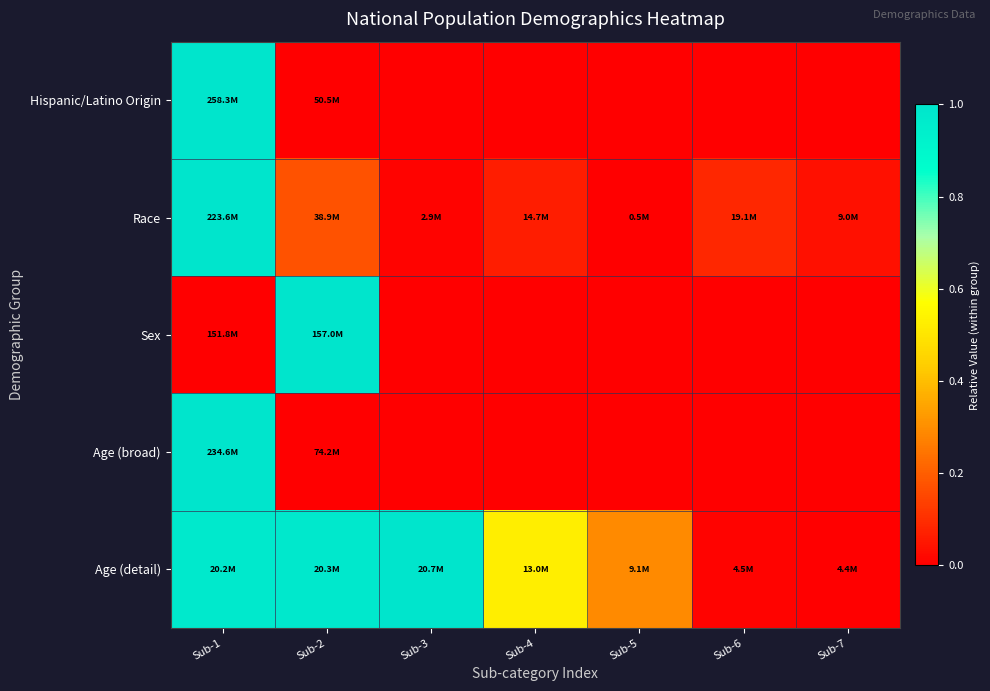

Reading left to right, list all the values displayed in this chart.

Hispanic/Latino Origin: Sub-1=1.0	Sub-2=0.0	Sub-3=0.0	Sub-4=0.0	Sub-5=0.0	Sub-6=0.0	Sub-7=0.0
Race: Sub-1=1.0	Sub-2=0.2	Sub-3=0.0	Sub-4=0.1	Sub-5=0.0	Sub-6=0.1	Sub-7=0.0
Sex: Sub-1=0.0	Sub-2=1.0	Sub-3=0.0	Sub-4=0.0	Sub-5=0.0	Sub-6=0.0	Sub-7=0.0
Age (broad): Sub-1=1.0	Sub-2=0.0	Sub-3=0.0	Sub-4=0.0	Sub-5=0.0	Sub-6=0.0	Sub-7=0.0
Age (detail): Sub-1=1.0	Sub-2=1.0	Sub-3=1.0	Sub-4=0.5	Sub-5=0.3	Sub-6=0.0	Sub-7=0.0